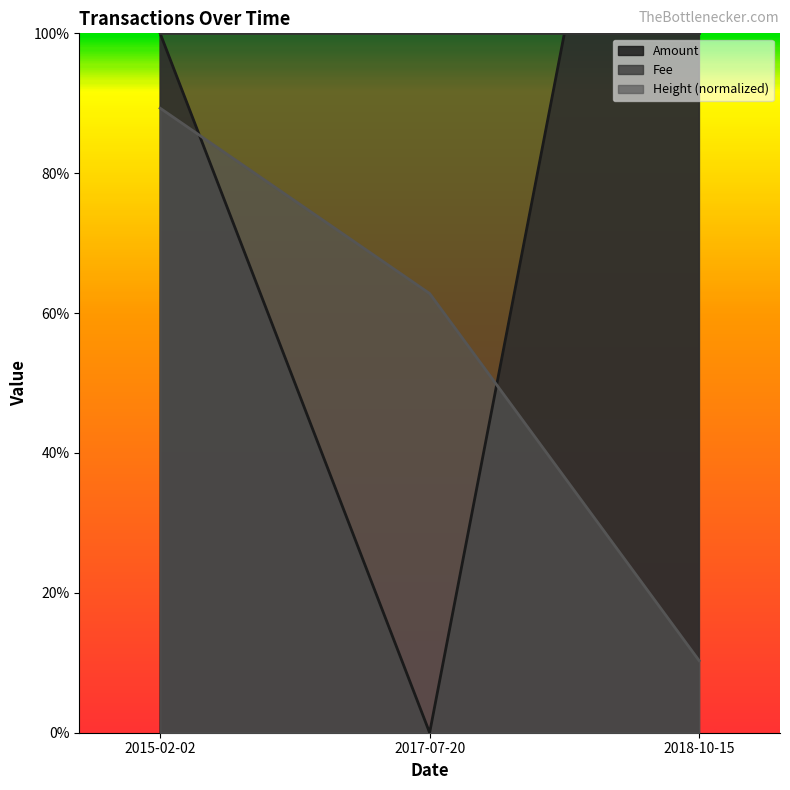

What is the average value of the Amount series?

1.0